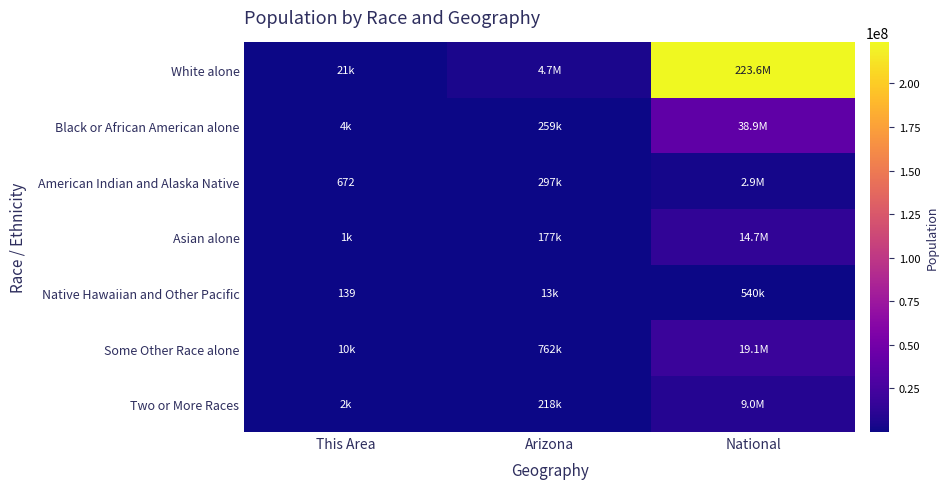

Is it true that American Indian and Alaska Native equals 279 at This Area?

False